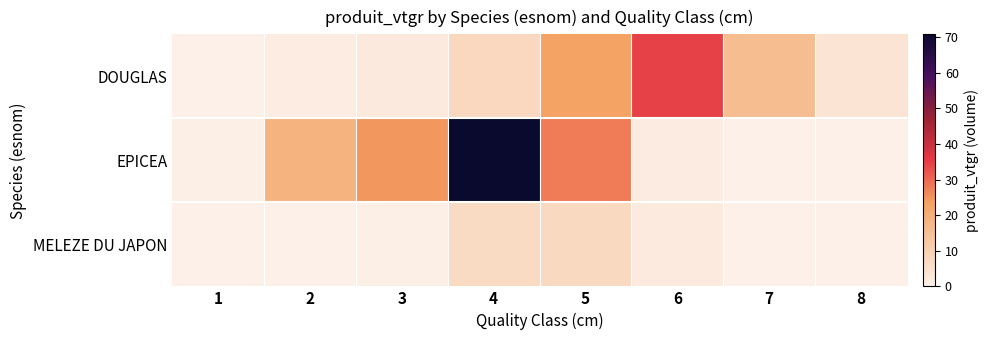

At which category is the sum across all series the highest?

4